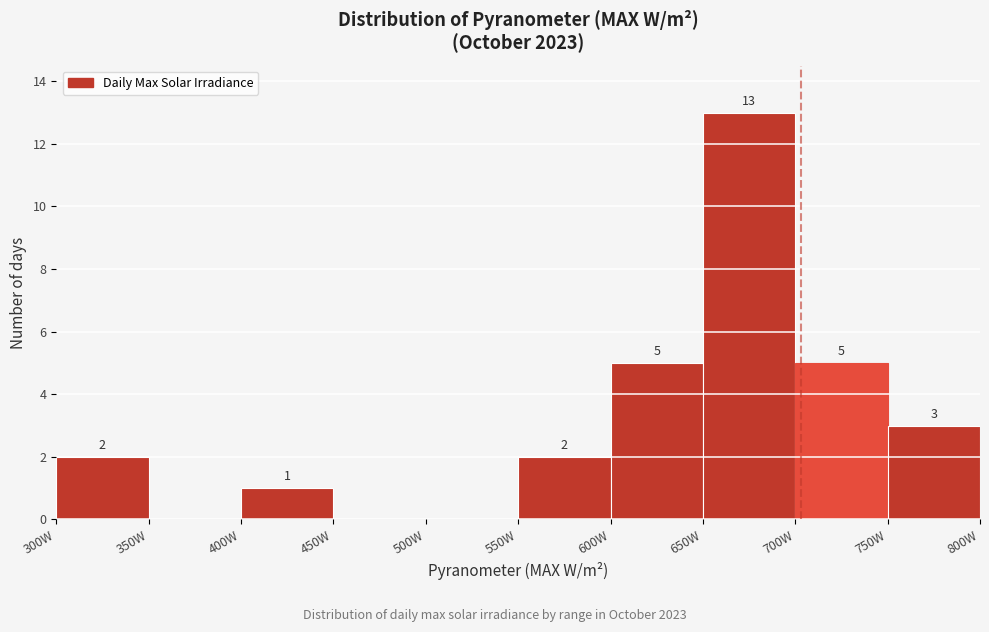

Which range on the x-axis has the tallest bar?

650 to 700